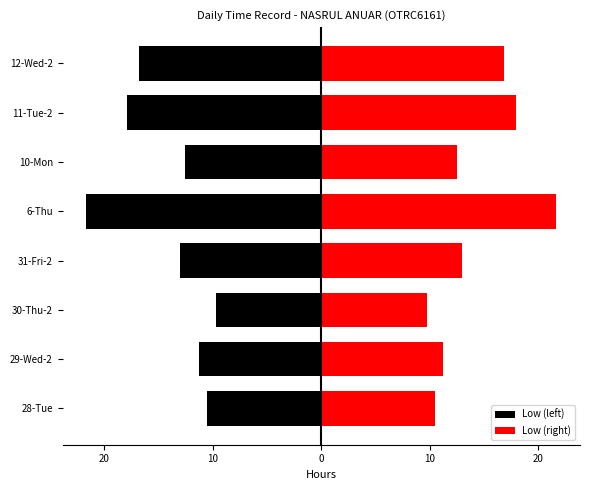

At how many categories does at least one series exceed -11?

8